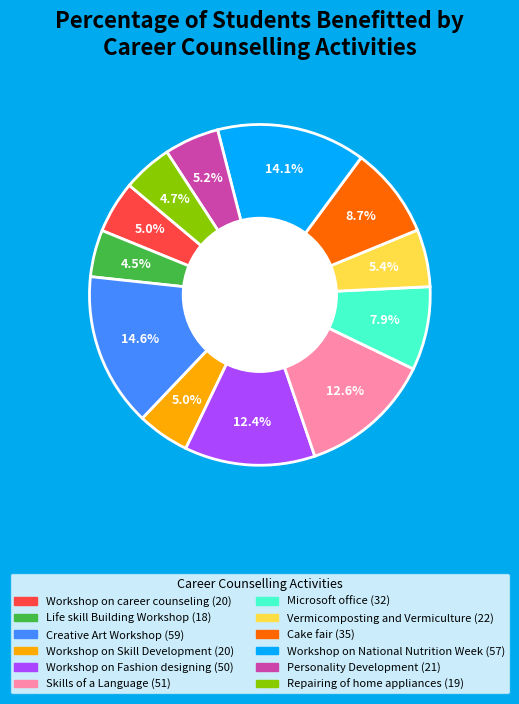

To the nearest percent, what is the combined percentage of Microsoft office and Repairing of home appliances?

13%